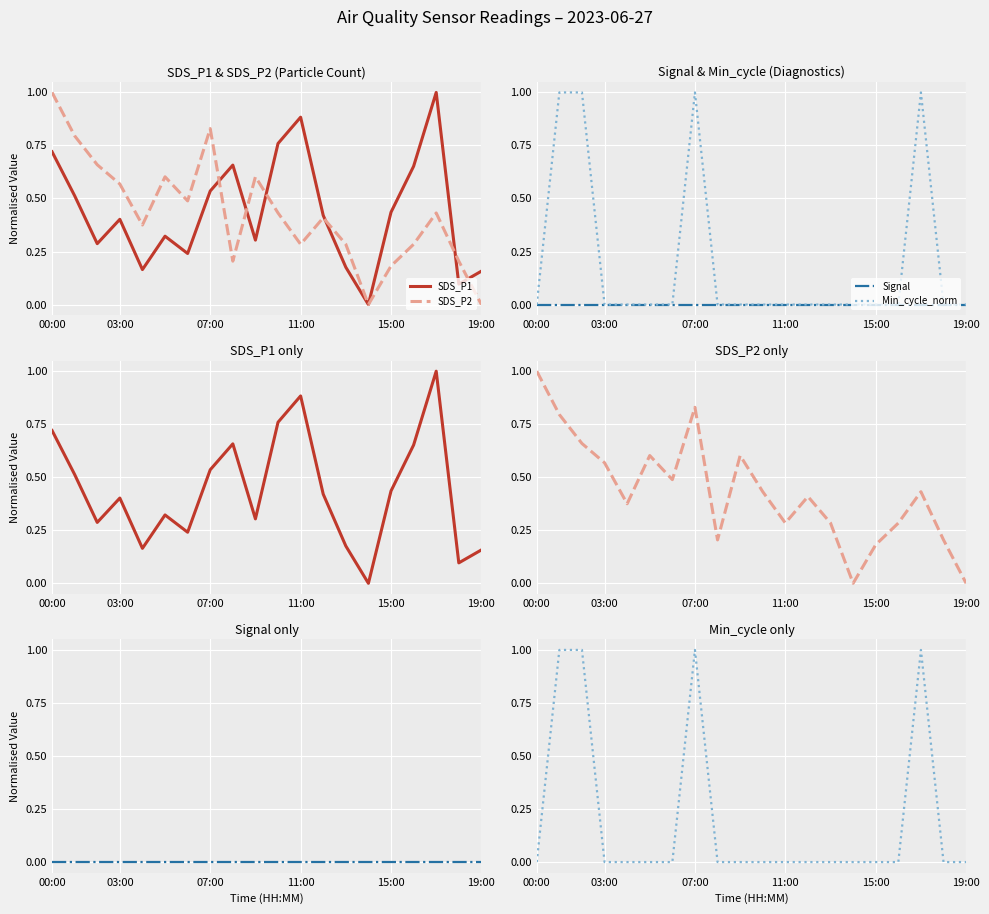

True or false: Min_cycle_norm has more than 0 points higher than both neighbors.

True